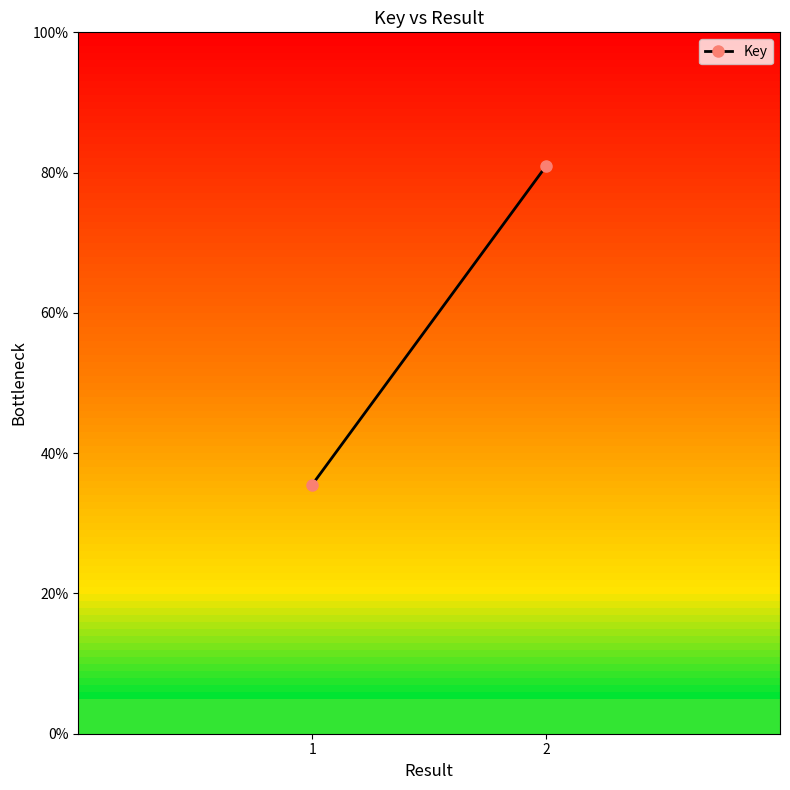

The chart shows a value of 35.5 at 1. True or false?

True